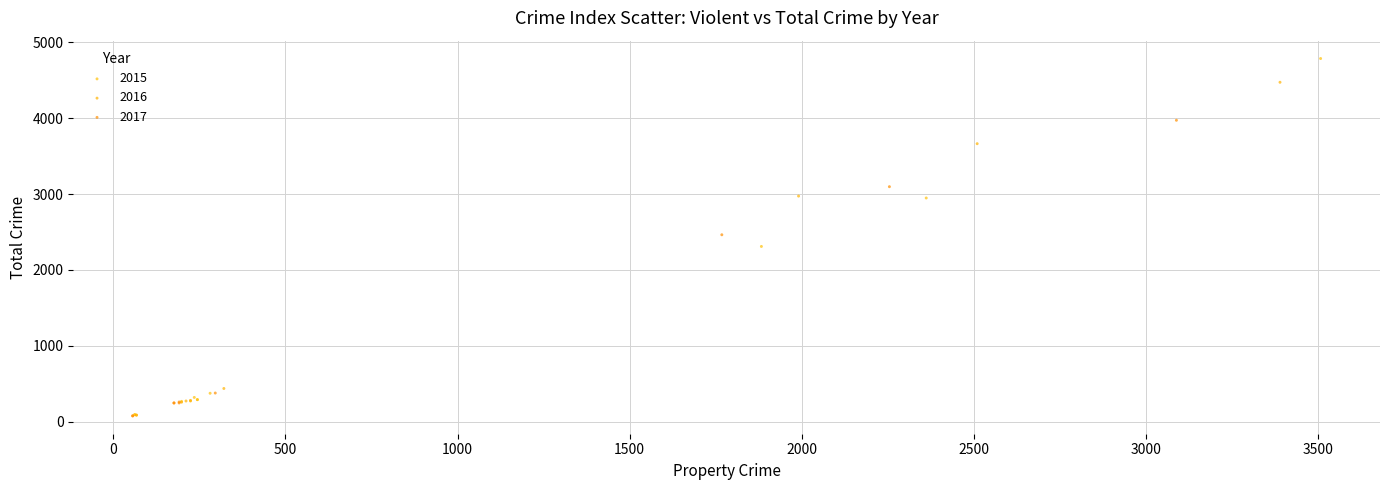

Which series contains the highest Y value?

2015